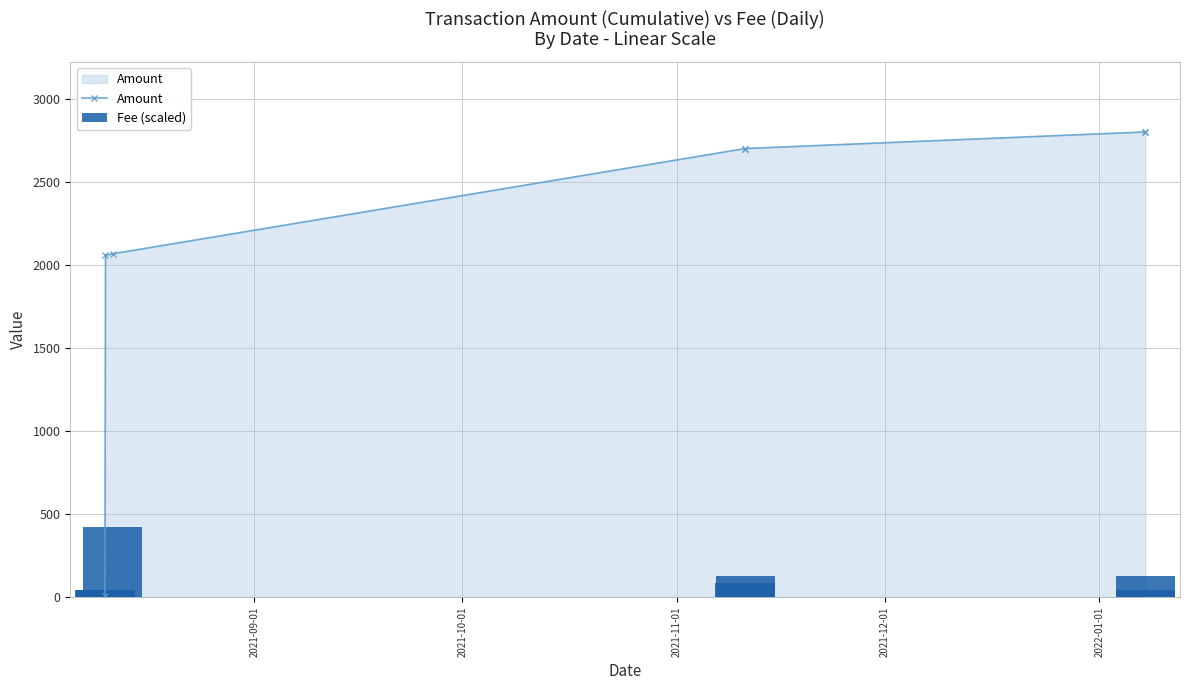

What is the difference between the second highest and second lowest values in the Amount series?

741.4